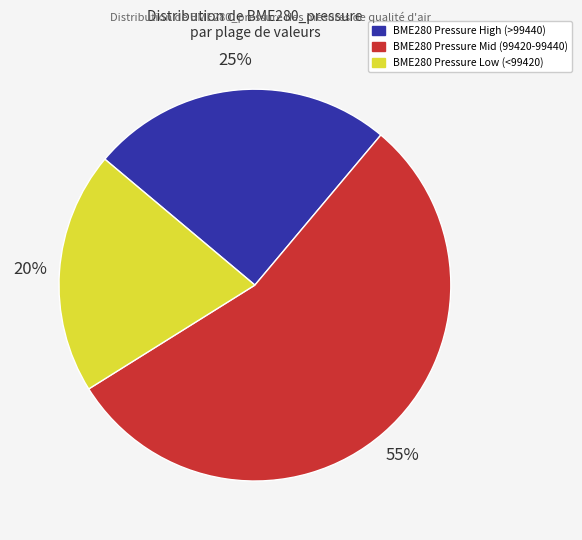

To the nearest percent, what is the difference between the largest and smallest slice percentages?

35%